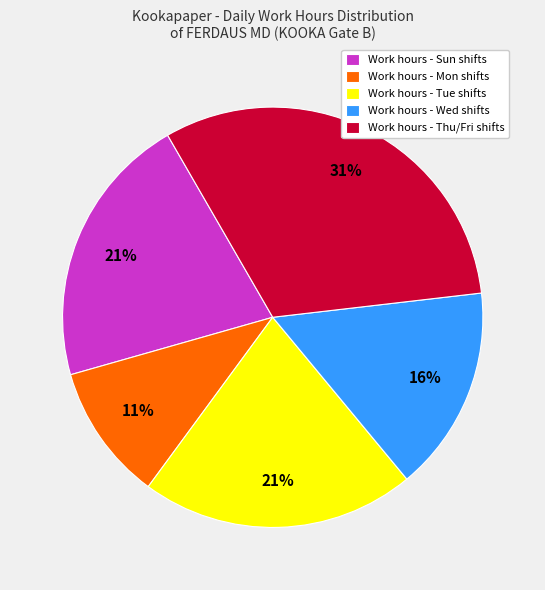

What is the largest slice in the pie chart?

Work hours - Thu/Fri shifts